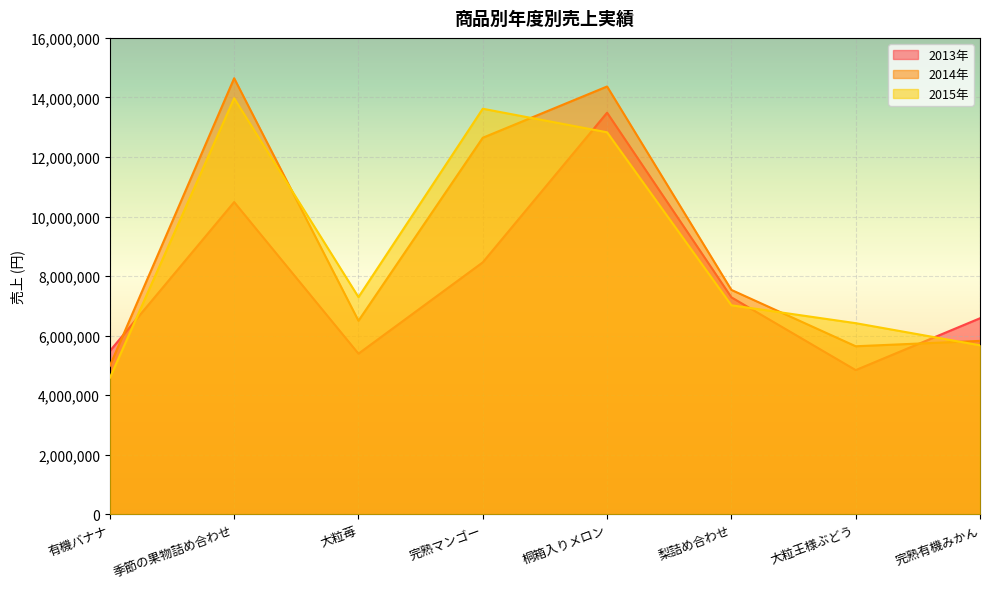

What is the label of the 1st point from the right?

完熟有機みかん